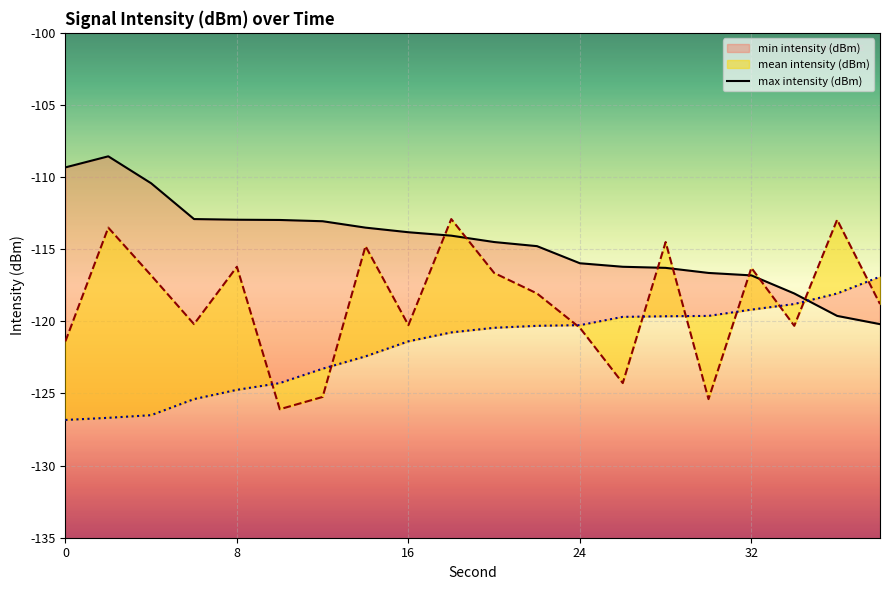

True or false: the data has more than 2 interior local peaks.

False